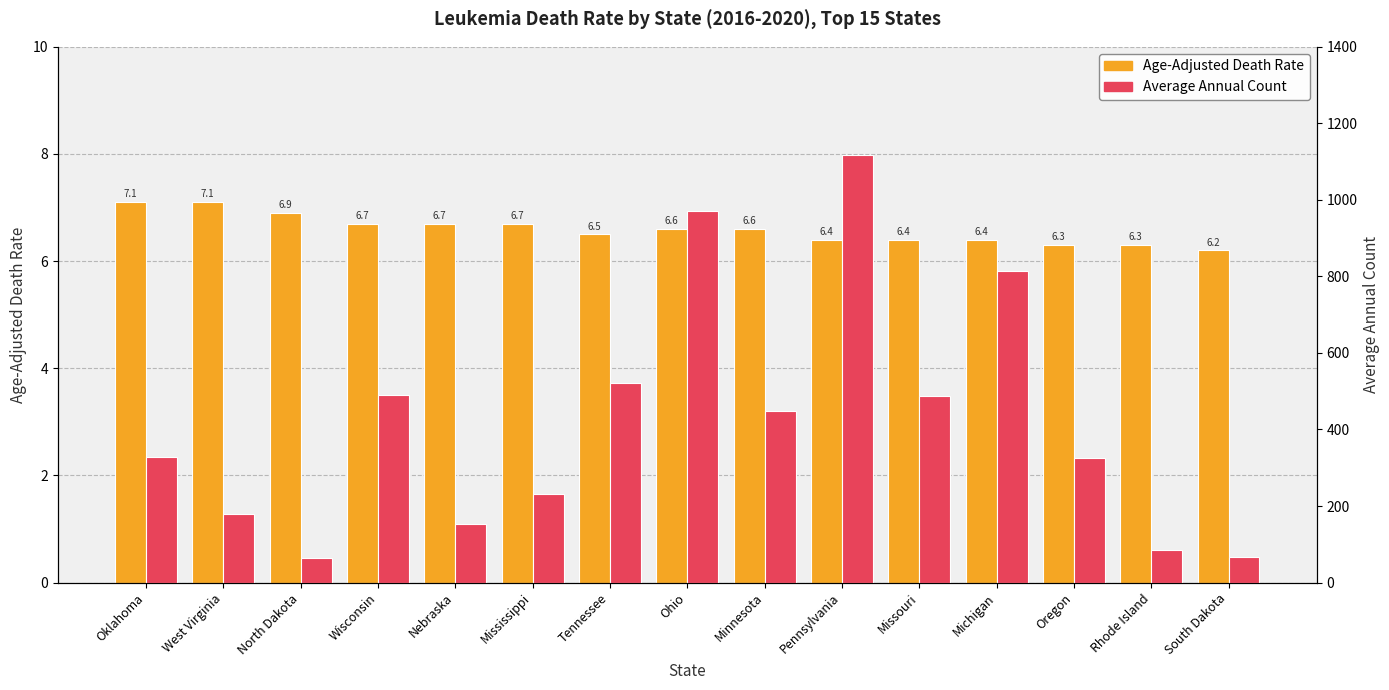

At which label is Age-Adjusted Death Rate closest to 6?

South Dakota